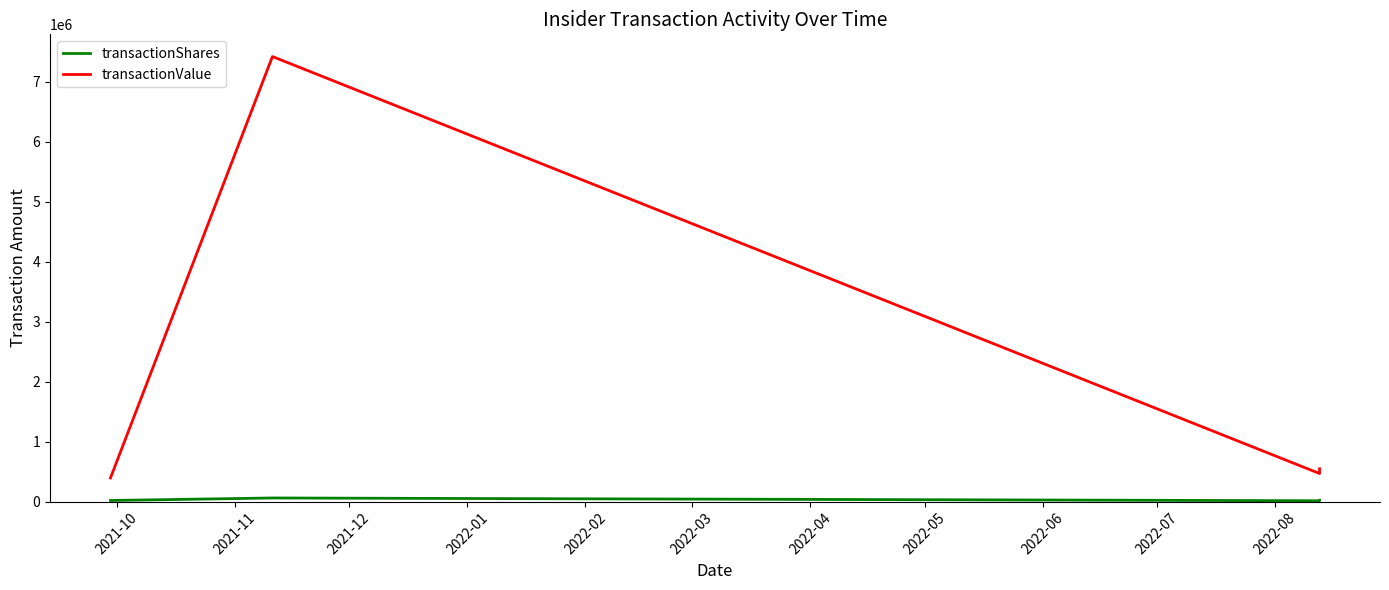

True or false: transactionValue and transactionShares cross at least once.

False